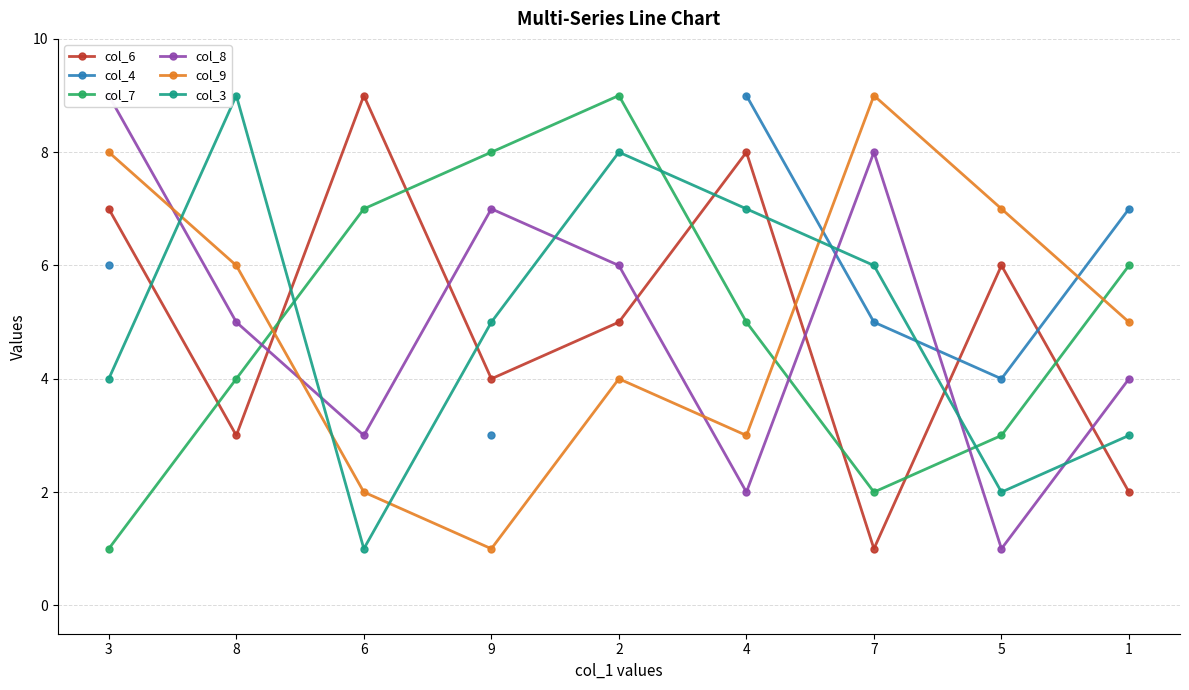

True or false: col_8 has a value of 2.0 at 4.

True